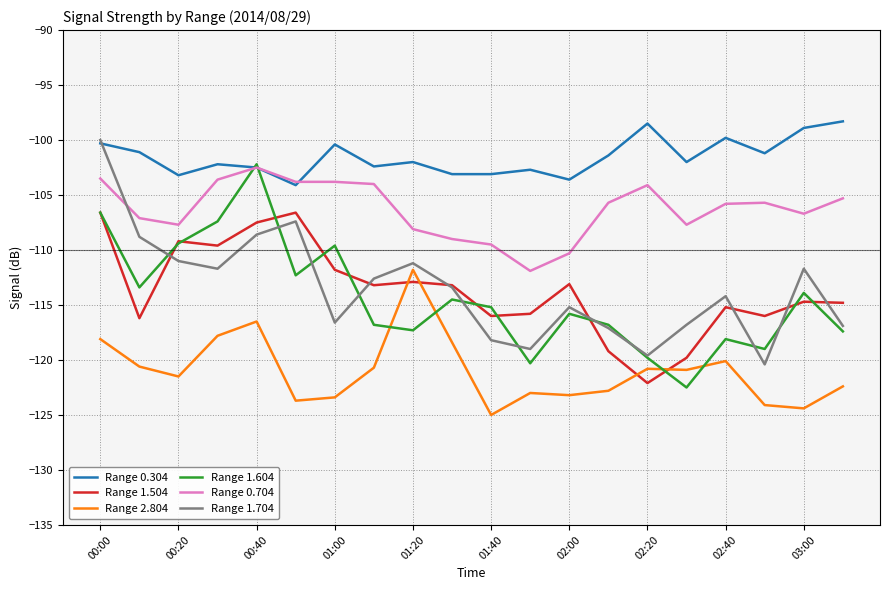

What is the minimum value for Range 0.704?

-111.9